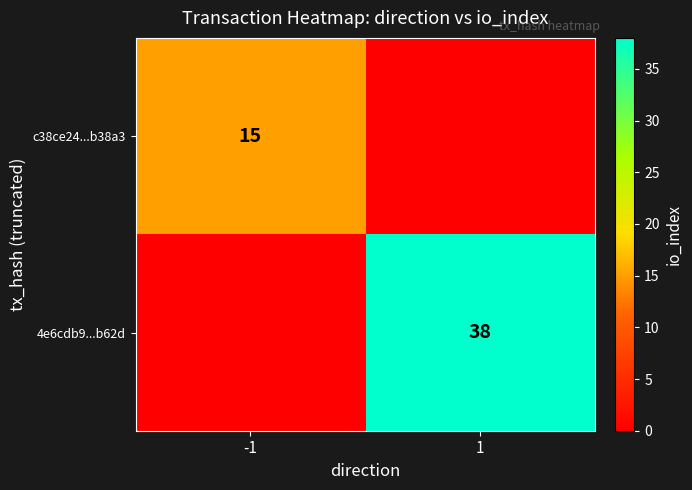

True or false: c38ce24...b38a3 has a value of 6 at -1.

False